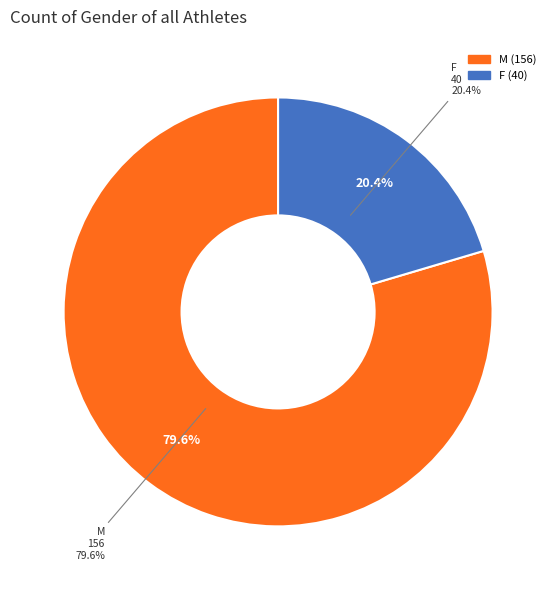

Is the sum of M and F greater than half?

Yes